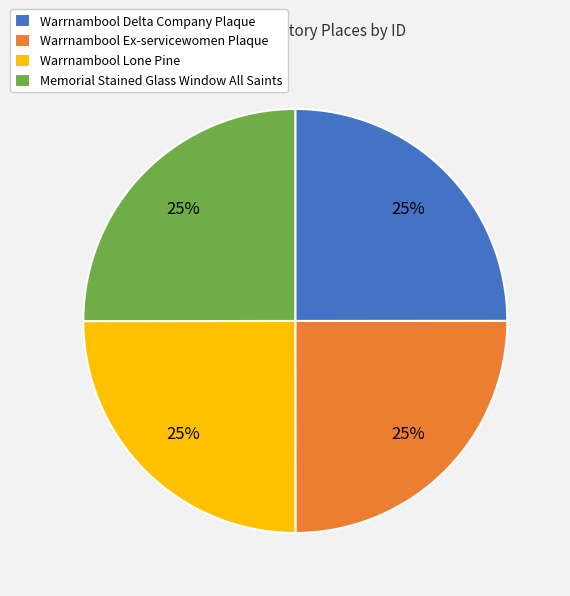

What is the ratio of the value at Warrnambool Lone Pine to the value at Memorial Stained Glass Window All Saints?

1.0